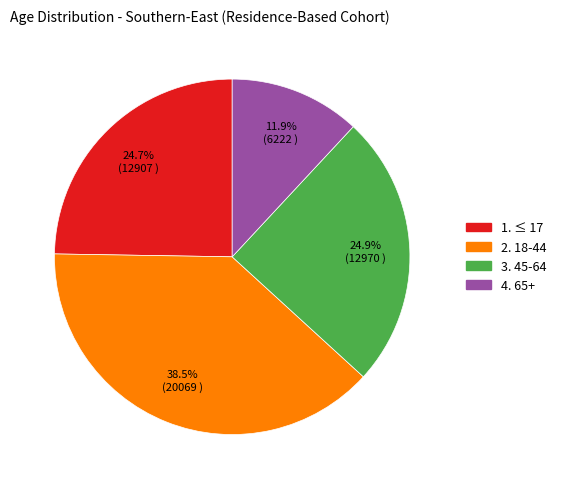

What percentage is NOT represented by 4. 65+?

88.1%